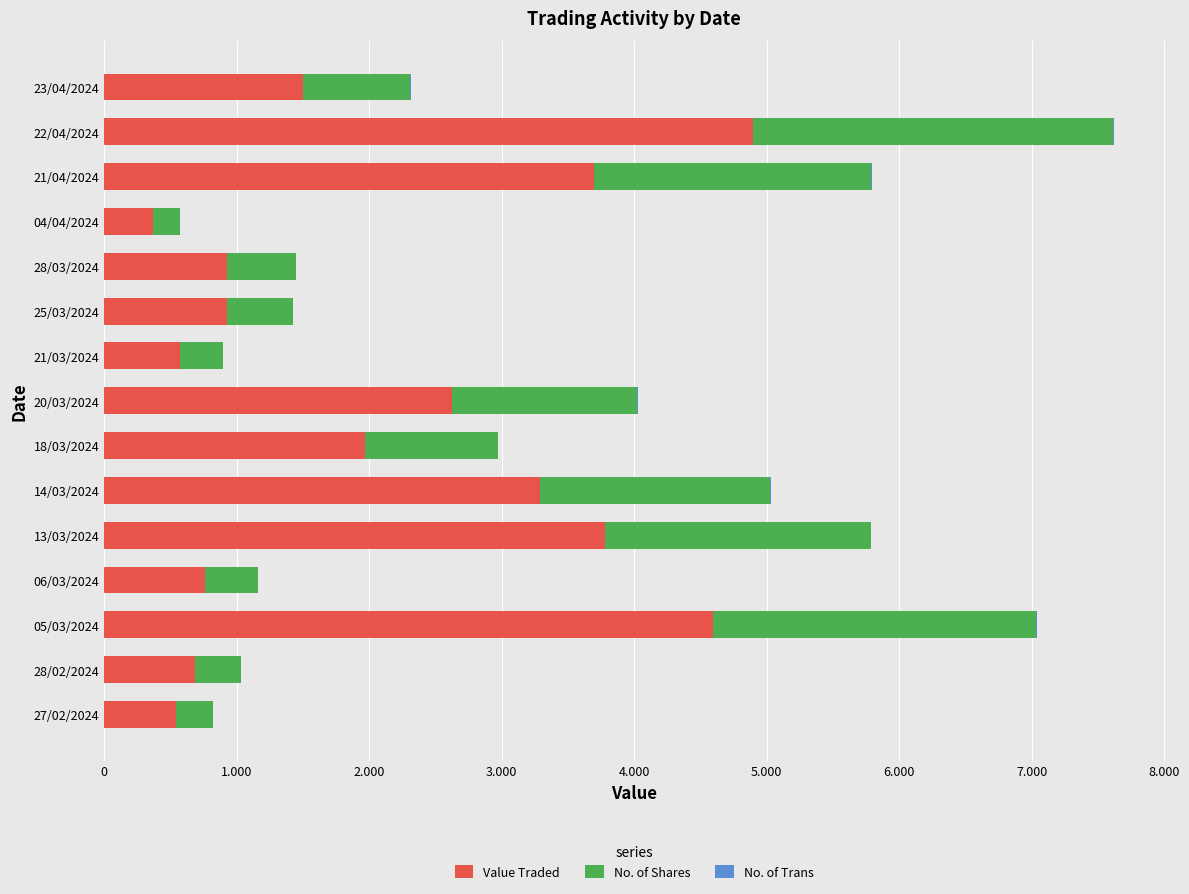

Reading left to right, list all the values displayed in this chart.

Value Traded: 1499	4900	3698	370	928	925	576	2626	1970	3287	3777	760	4596	684	543
No. of Shares: 810	2713	2088	200	520	500	320	1397	1000	1735	2009	402	2436	350	277
No. of Trans: 8	8	6	3	2	2	2	3	1	8	3	2	7	2	2